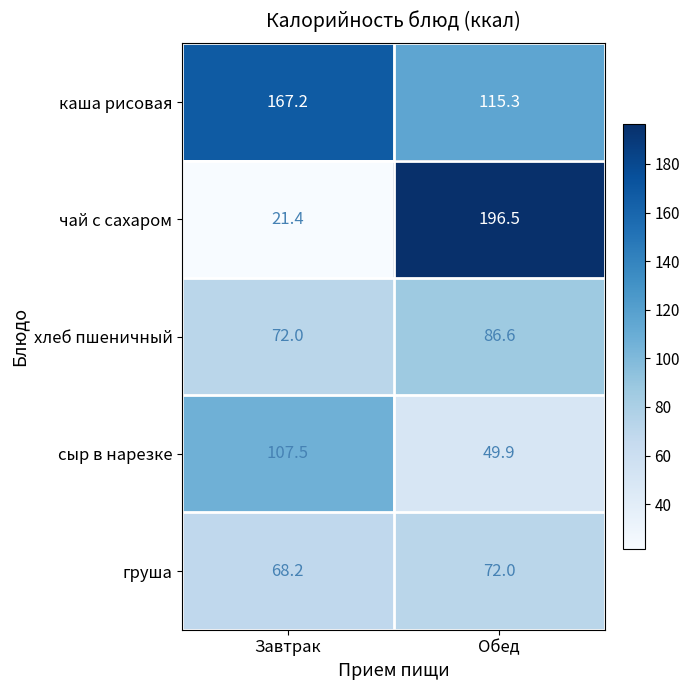

Reading right to left, list all the values displayed in this chart.

каша рисовая: Обед=115.3	Завтрак=167.2
чай с сахаром: Обед=196.5	Завтрак=21.4
хлеб пшеничный: Обед=86.6	Завтрак=72.0
сыр в нарезке: Обед=49.9	Завтрак=107.5
груша: Обед=72.0	Завтрак=68.2